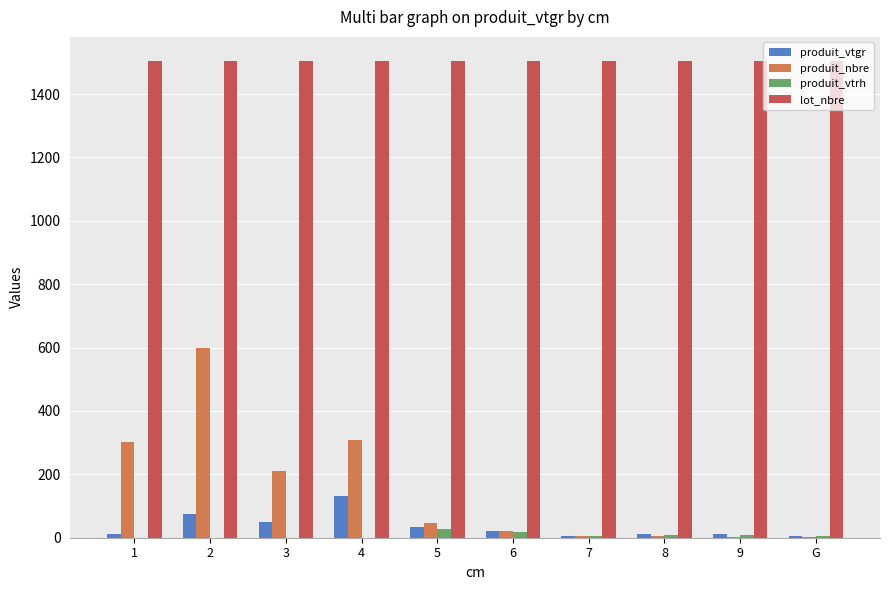

Is it true that produit_vtrh equals 5.0 at G?

True